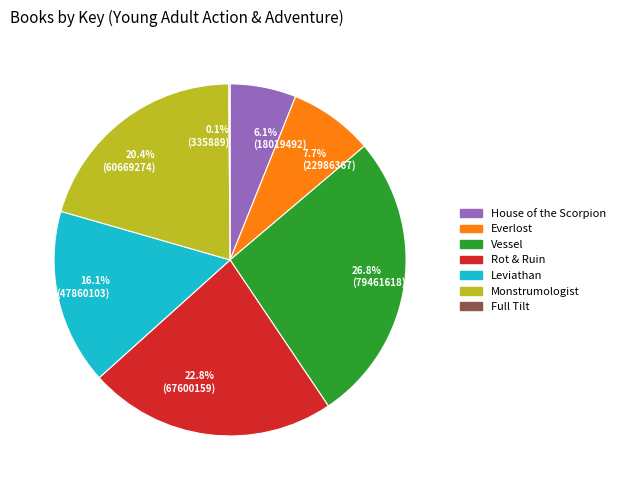

Which has a higher value, Everlost or House of the Scorpion?

Everlost